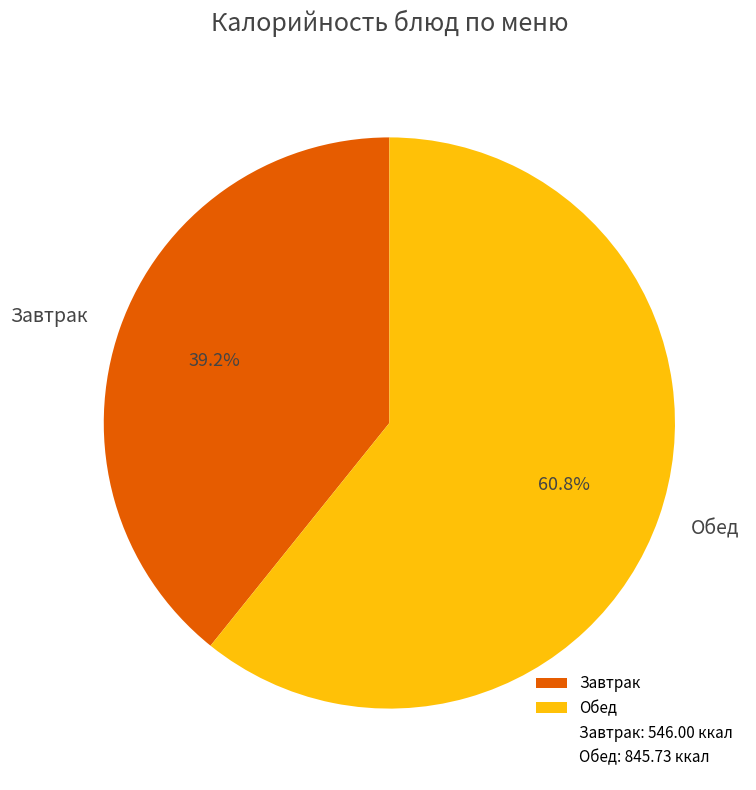

Which has a higher value, Обед or Завтрак?

Обед